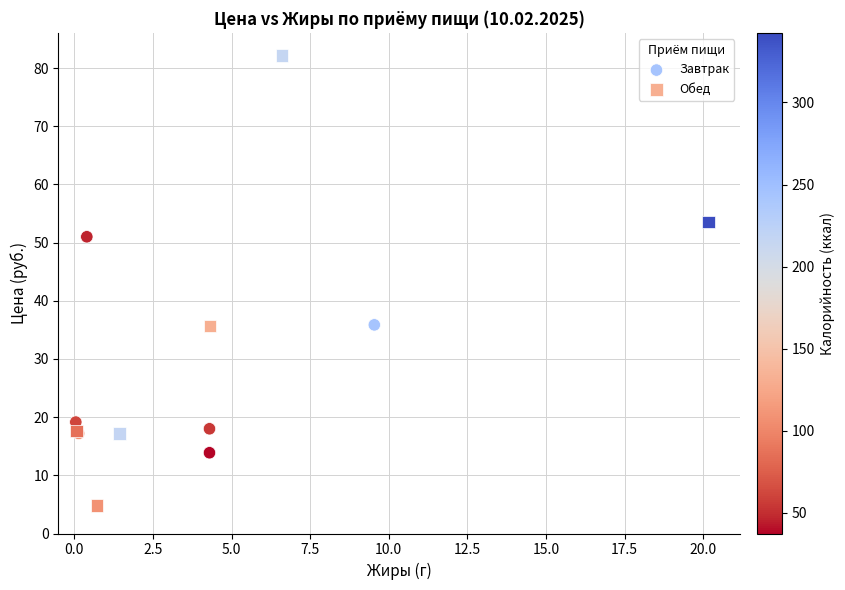

Which series has the largest Y range (max minus min)?

Обед